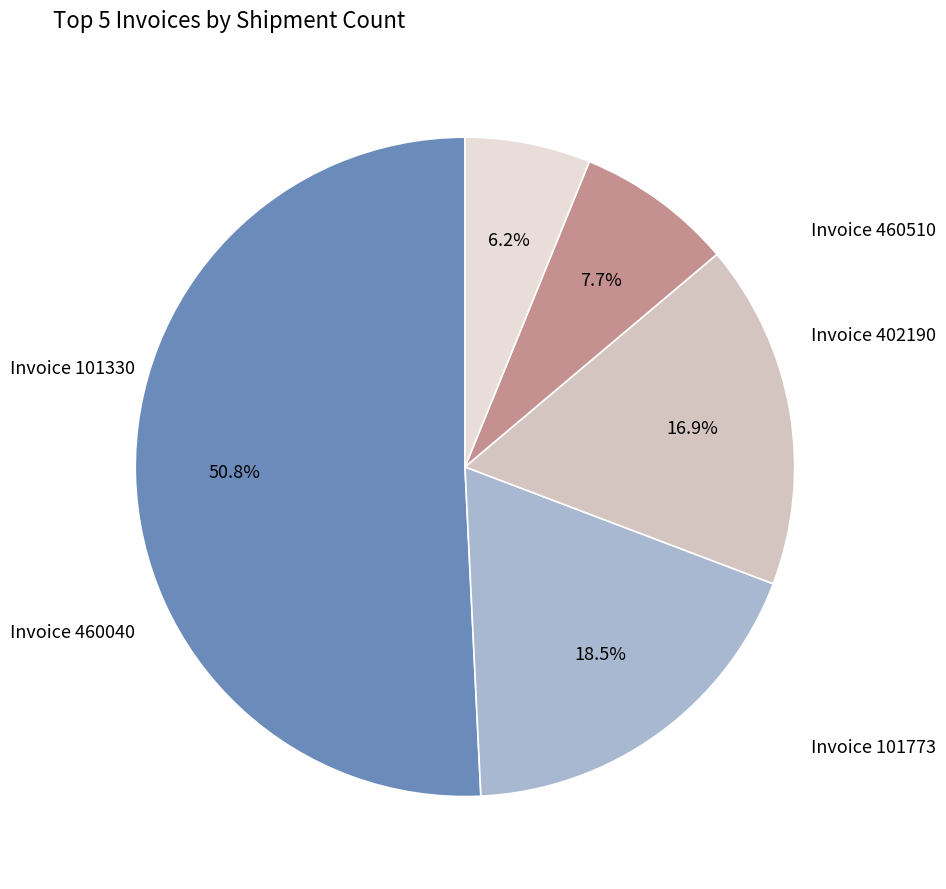

Rank the categories by value from lowest to highest.

460510, 402190, 460040, 101773, 101330